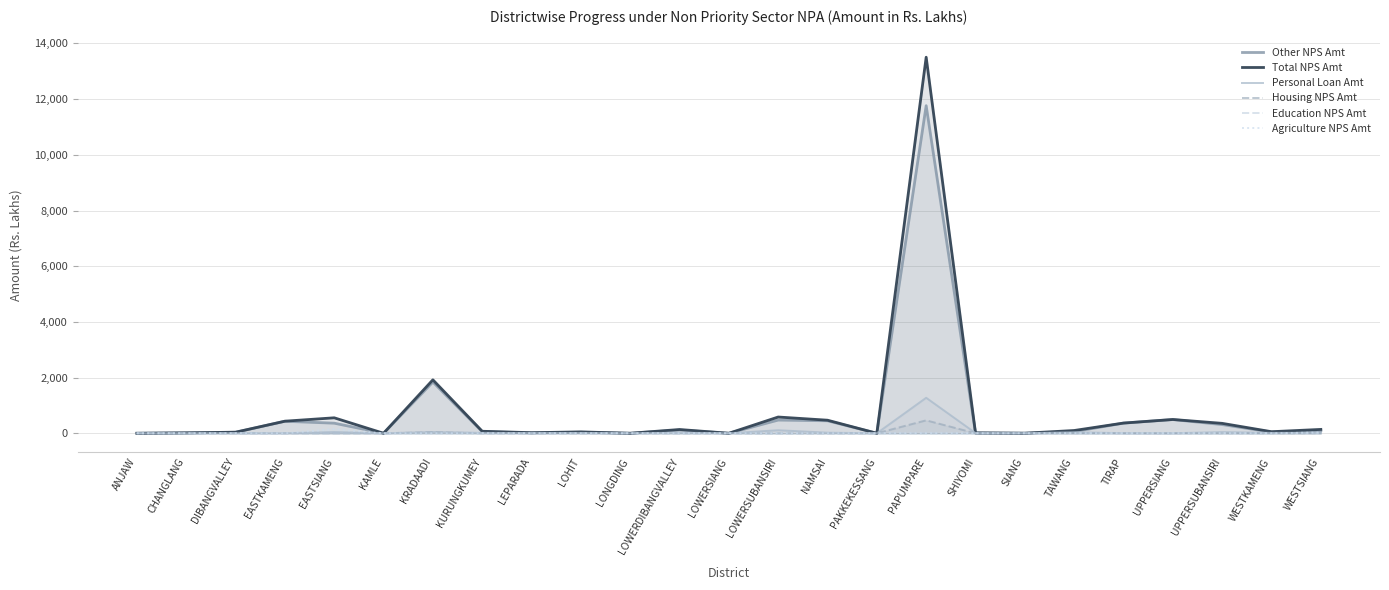

Which series has the largest total across all categories?

Total NPS Amt